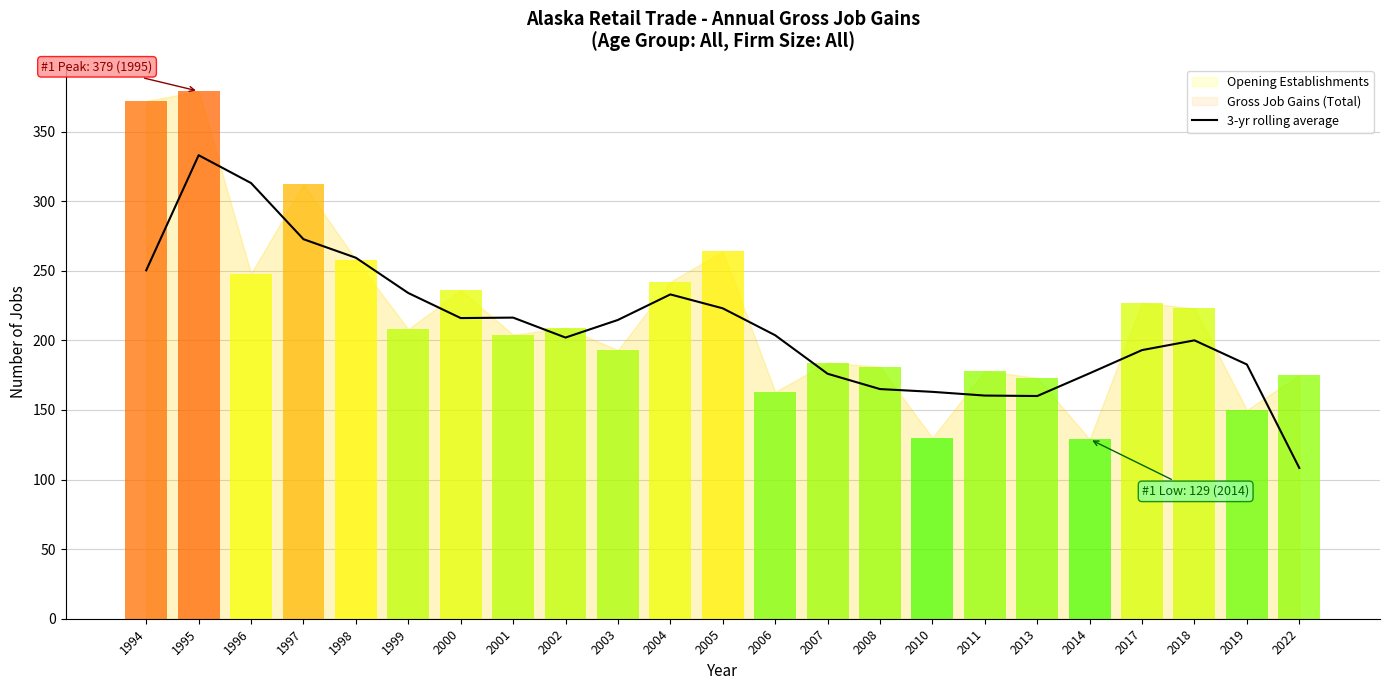

True or false: the data shows 200.0 at 2018.

True